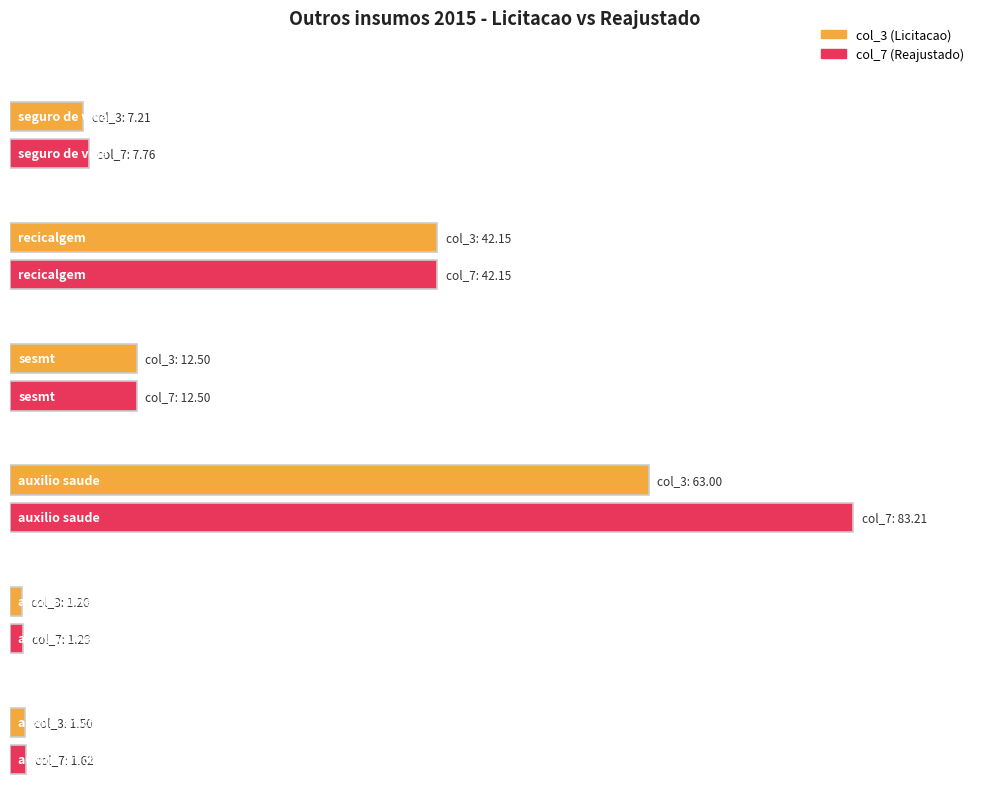

What are all the series names shown in the legend?

col_3 (Licitacao), col_7 (Reajustado)